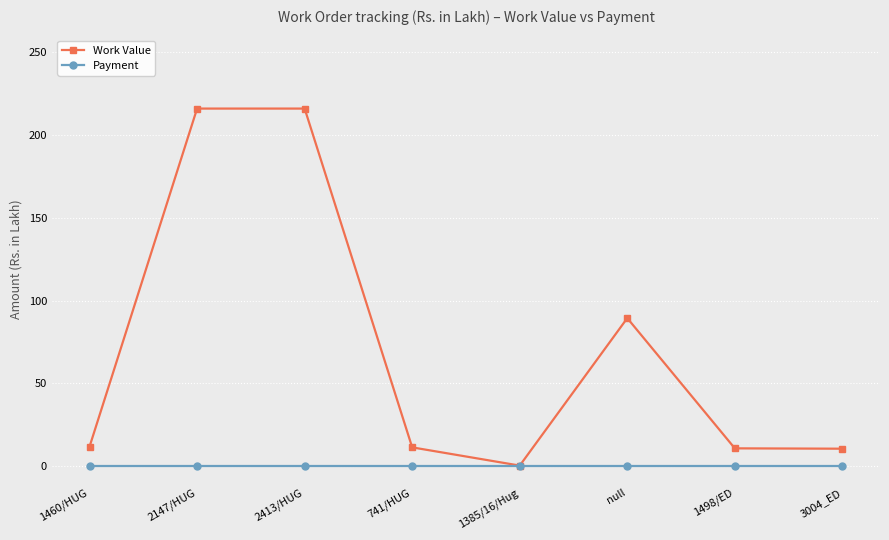

Count the number of data series in this chart.

2